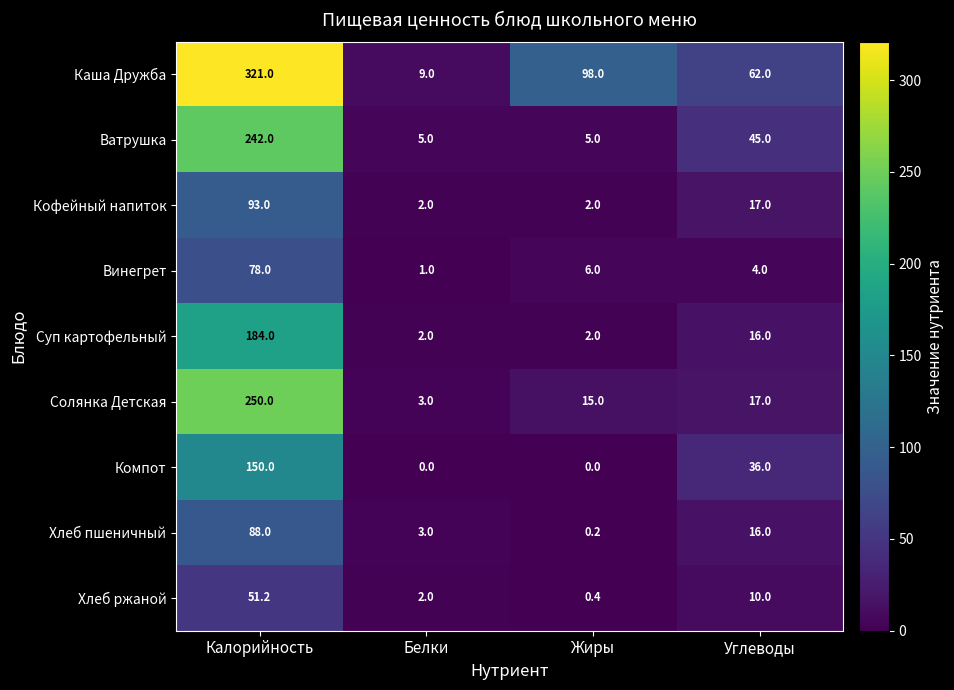

Rank the categories by Хлеб пшеничный value from highest to lowest.

Калорийность, Углеводы, Белки, Жиры